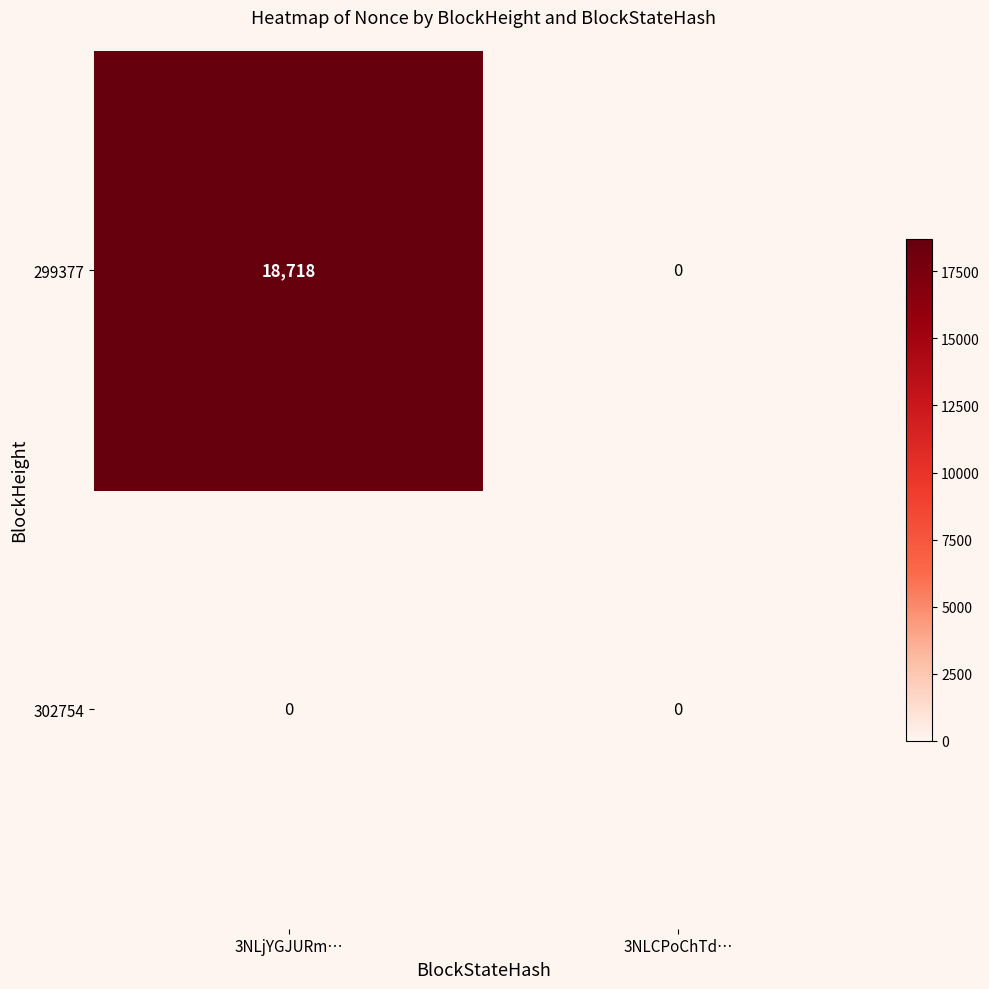

Between 3NLjYGJURm… and 3NLCPoChTd…, which series saw the biggest shift?

299377